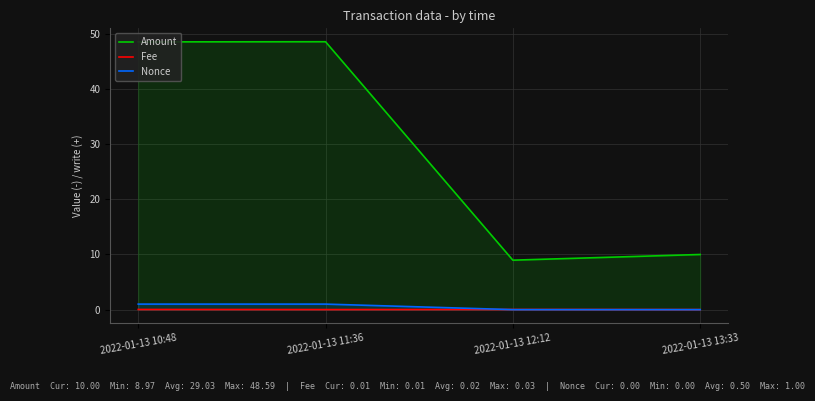

What are all the series names shown in the legend?

Amount, Fee, Nonce